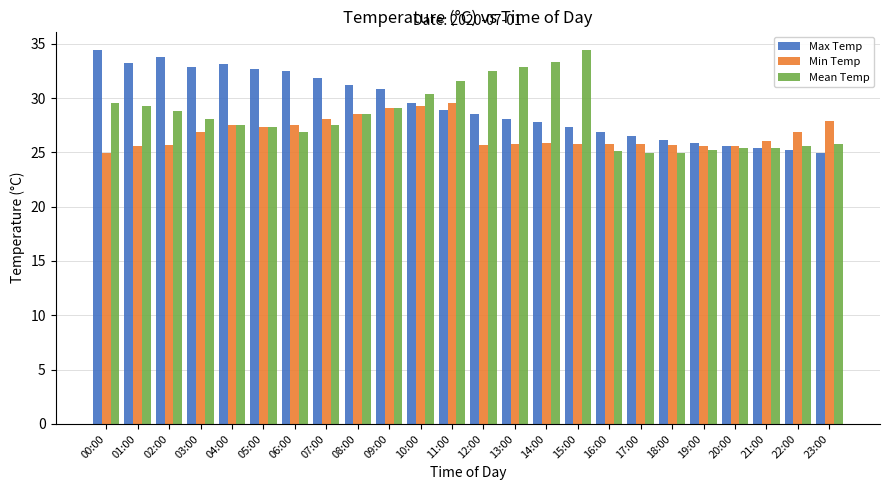

What is the sum of all Min Temp values?

642.4